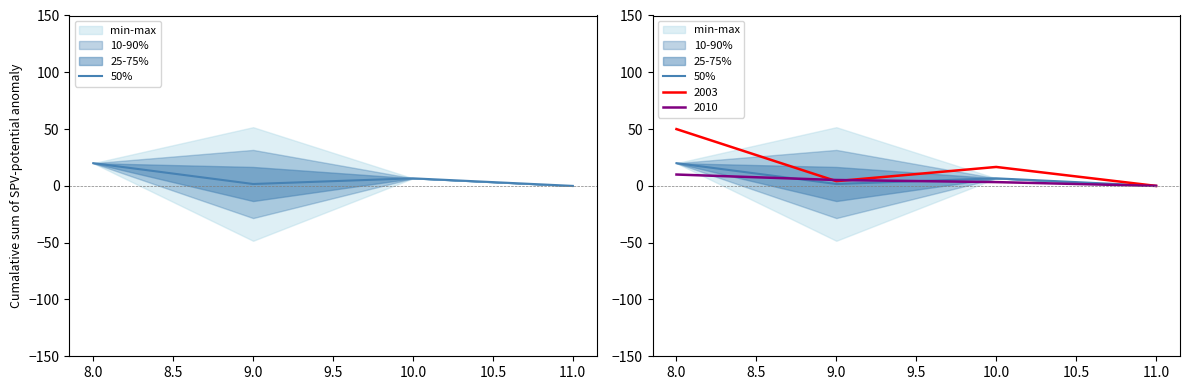

How many points are higher than both their immediate neighbors (excluding endpoints)?

1